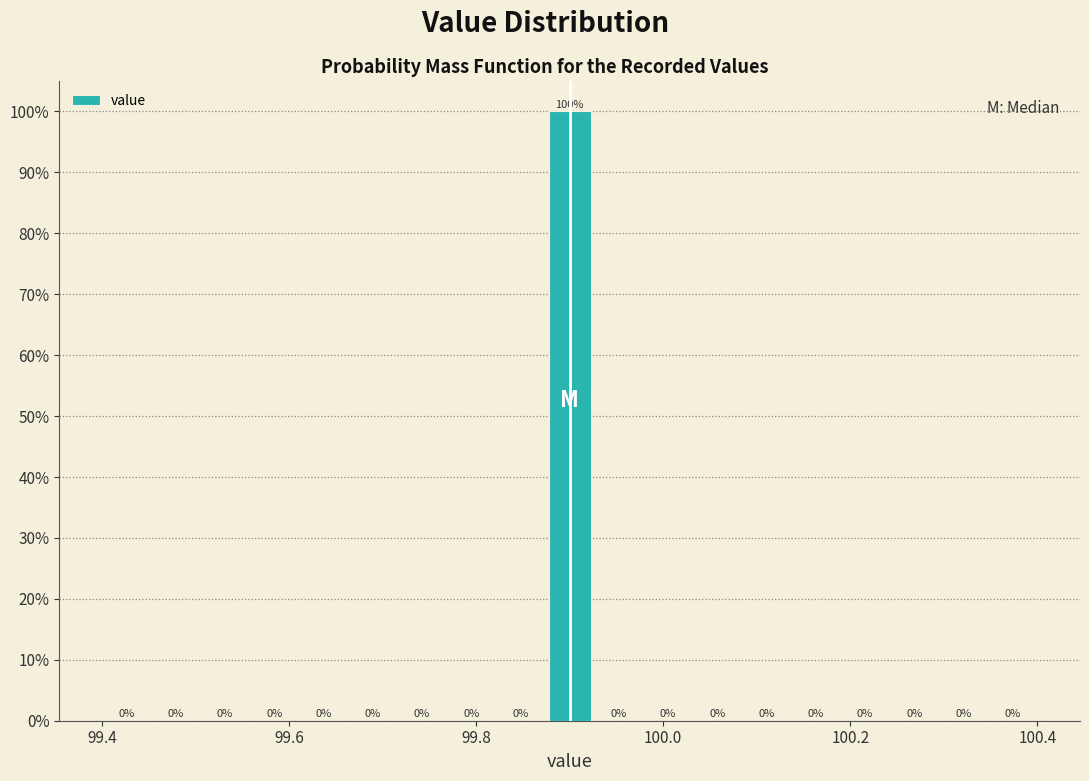

Around what value on the x-axis is the tallest bar? Give the approximate position of its centre, as read against the axis.

99.90